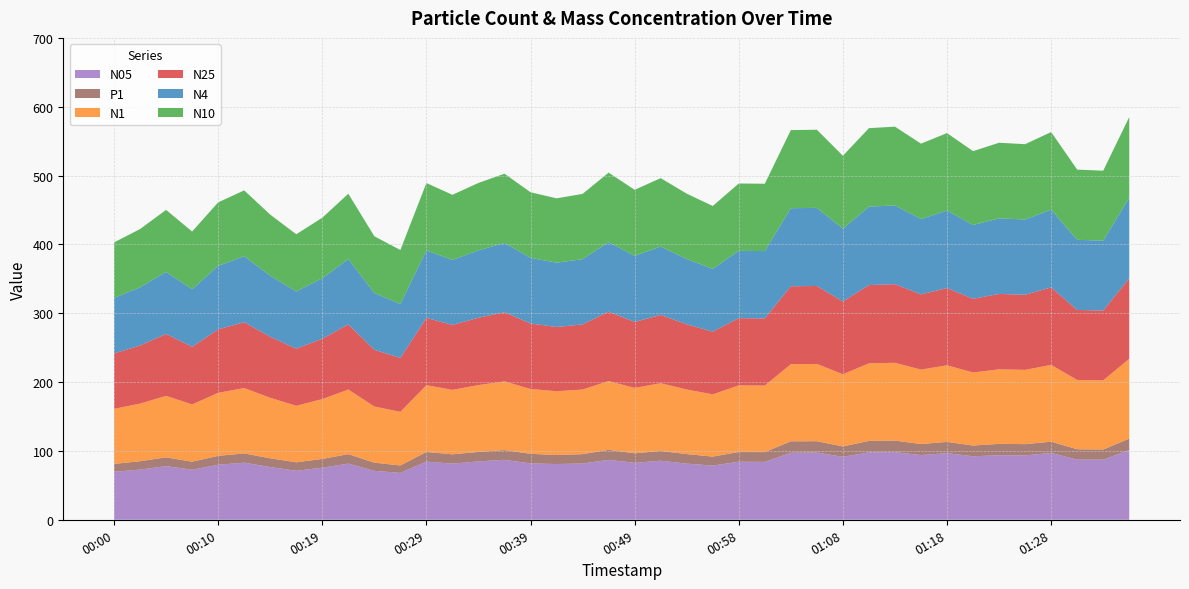

Reading left to right, what are all the values shown in this chart?

N25: 00:00=80.5	00:02=84.4	00:05=90.0	00:07=83.7	00:10=92.1	00:12=95.6	00:15=88.6	00:17=82.9	00:19=87.7	00:22=94.7	00:24=82.3	00:27=78.3	00:29=97.8	00:32=94.3	00:34=97.8	00:36=100.5	00:39=95.1	00:41=93.3	00:44=94.6	00:46=100.8	00:49=95.8	00:51=99.2	00:54=94.7	00:56=91.1	00:58=97.7	01:01=97.6	01:03=113.2	01:06=113.3	01:08=105.7	01:11=113.7	01:13=114.2	01:16=109.2	01:18=112.3	01:20=107.1	01:23=109.5	01:25=109.1	01:28=112.6	01:30=101.7	01:33=101.4	01:35=116.9
N1: 00:00=79.9	00:02=83.7	00:05=89.3	00:07=83.2	00:10=91.5	00:12=95.0	00:15=87.9	00:17=82.0	00:19=86.9	00:22=93.8	00:24=81.6	00:27=77.9	00:29=97.0	00:32=93.6	00:34=97.1	00:36=99.8	00:39=94.2	00:41=92.7	00:44=93.8	00:46=100.0	00:49=95.0	00:51=98.4	00:54=93.8	00:56=90.3	00:58=96.8	01:01=96.7	01:03=112.0	01:06=112.2	01:08=104.9	01:11=112.6	01:13=113.1	01:16=108.1	01:18=111.3	01:20=106.1	01:23=108.2	01:25=107.9	01:28=111.6	01:30=100.6	01:33=100.4	01:35=116.0
N4: 00:00=80.6	00:02=84.5	00:05=90.1	00:07=83.8	00:10=92.2	00:12=95.7	00:15=88.7	00:17=83.1	00:19=87.9	00:22=94.8	00:24=82.5	00:27=78.4	00:29=97.9	00:32=94.5	00:34=97.9	00:36=100.6	00:39=95.3	00:41=93.4	00:44=94.8	00:46=101.0	00:49=95.9	00:51=99.3	00:54=94.9	00:56=91.2	00:58=97.8	01:01=97.8	01:03=113.4	01:06=113.5	01:08=105.8	01:11=113.9	01:13=114.4	01:16=109.5	01:18=112.5	01:20=107.2	01:23=109.8	01:25=109.3	01:28=112.8	01:30=101.9	01:33=101.5	01:35=117.1
N10: 00:00=80.7	00:02=84.6	00:05=90.1	00:07=83.8	00:10=92.3	00:12=95.8	00:15=88.8	00:17=83.2	00:19=87.9	00:22=94.9	00:24=82.5	00:27=78.4	00:29=98.0	00:32=94.5	00:34=98.0	00:36=100.6	00:39=95.3	00:41=93.5	00:44=94.8	00:46=101.0	00:49=96.0	00:51=99.4	00:54=94.9	00:56=91.3	00:58=97.8	01:01=97.8	01:03=113.5	01:06=113.5	01:08=105.9	01:11=114.0	01:13=114.4	01:16=109.5	01:18=112.5	01:20=107.3	01:23=109.8	01:25=109.4	01:28=112.8	01:30=102.0	01:33=101.6	01:35=117.1
N05: 00:00=69.7	00:02=72.9	00:05=77.9	00:07=72.7	00:10=80.0	00:12=83.0	00:15=76.6	00:17=71.2	00:19=75.6	00:22=81.6	00:24=71.1	00:27=68.1	00:29=84.5	00:32=81.6	00:34=84.8	00:36=87.1	00:39=81.9	00:41=81.0	00:44=81.7	00:46=87.1	00:49=82.8	00:51=85.8	00:54=81.6	00:56=78.7	00:58=84.4	01:01=84.1	01:03=97.3	01:06=97.7	01:08=91.5	01:11=97.9	01:13=98.3	01:16=94.0	01:18=96.8	01:20=92.3	01:23=93.8	01:25=93.6	01:28=97.1	01:30=87.4	01:33=87.3	01:35=101.2
P1: 00:00=11.4	00:02=12.2	00:05=12.7	00:07=11.6	00:10=12.9	00:12=13.4	00:15=12.7	00:17=12.3	00:19=12.7	00:22=13.8	00:24=11.8	00:27=10.8	00:29=14.0	00:32=13.4	00:34=13.8	00:36=14.2	00:39=13.9	00:41=13.1	00:44=13.6	00:46=14.5	00:49=13.7	00:51=14.1	00:54=13.8	00:56=13.1	00:58=14.0	01:01=14.2	01:03=16.7	01:06=16.4	01:08=15.1	01:11=16.6	01:13=16.7	01:16=16.1	01:18=16.3	01:20=15.6	01:23=16.5	01:25=16.3	01:28=16.4	01:30=15.0	01:33=14.8	01:35=16.6